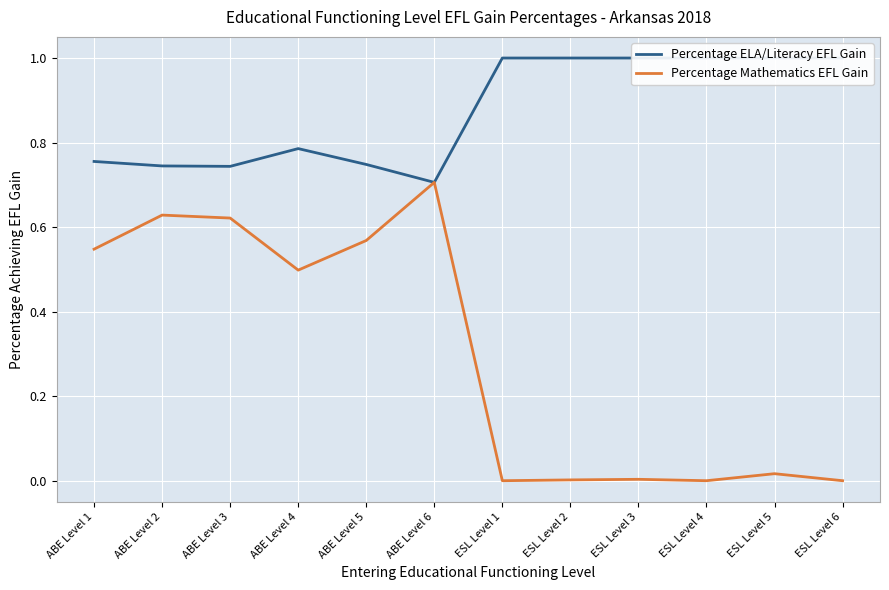

Which series has the widest spread of values?

Percentage Mathematics EFL Gain